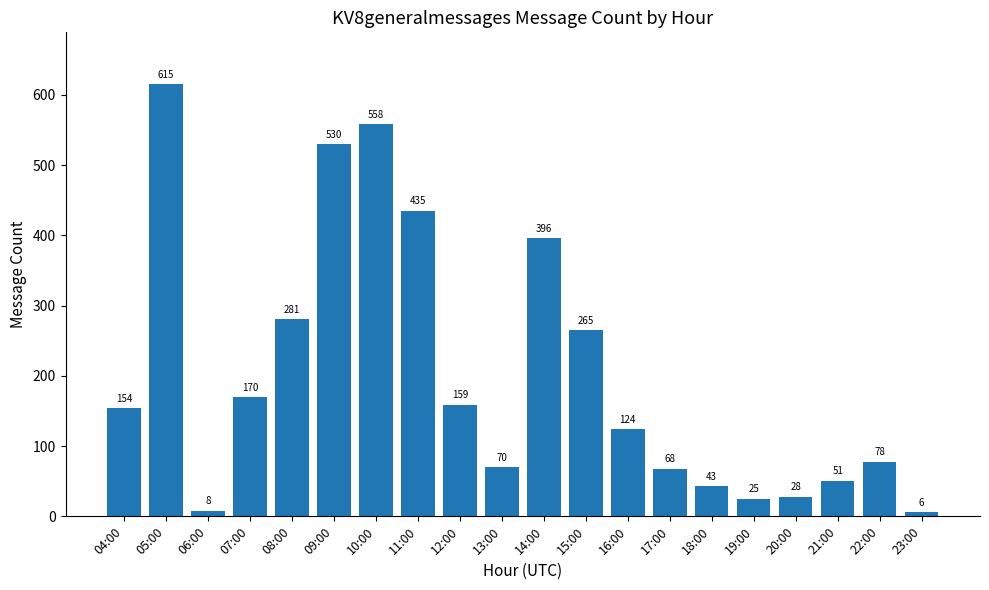

What is the label of the 13th bar from the right?

11:00